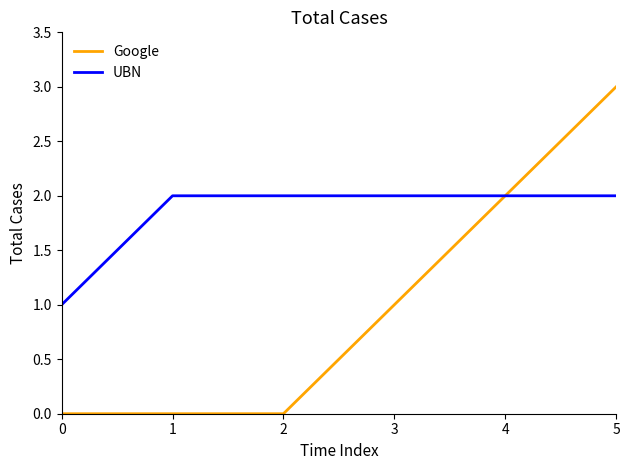

Which series has the largest range (max minus min)?

Google